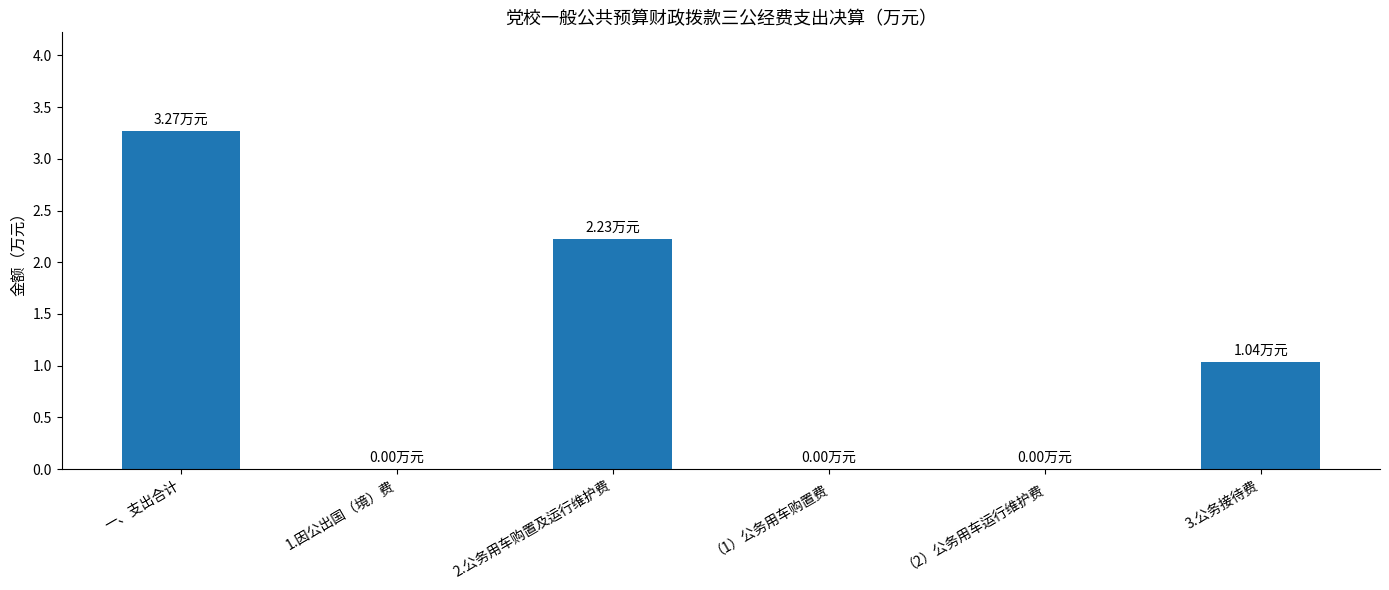

Between （1）公务用车购置费 and 2.公务用车购置及运行维护费, which is larger?

2.公务用车购置及运行维护费